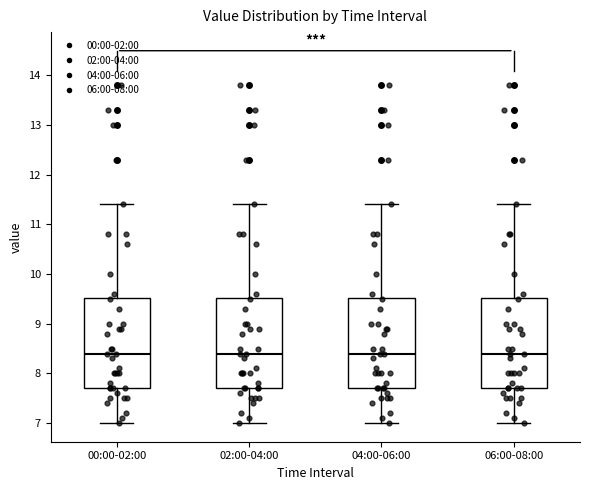

Reading left to right, read every box against the y-axis: the position of its median line, the range the box covers, and the ends of its whiskers. The values are not printed on the chart, so give them approximately, as read against the axis.

00:00-02:00: median 8.4, box 7.7 to 9.5, whiskers 7.0 to 11.4
02:00-04:00: median 8.4, box 7.7 to 9.5, whiskers 7.0 to 11.4
04:00-06:00: median 8.4, box 7.7 to 9.5, whiskers 7.0 to 11.4
06:00-08:00: median 8.4, box 7.7 to 9.5, whiskers 7.0 to 11.4